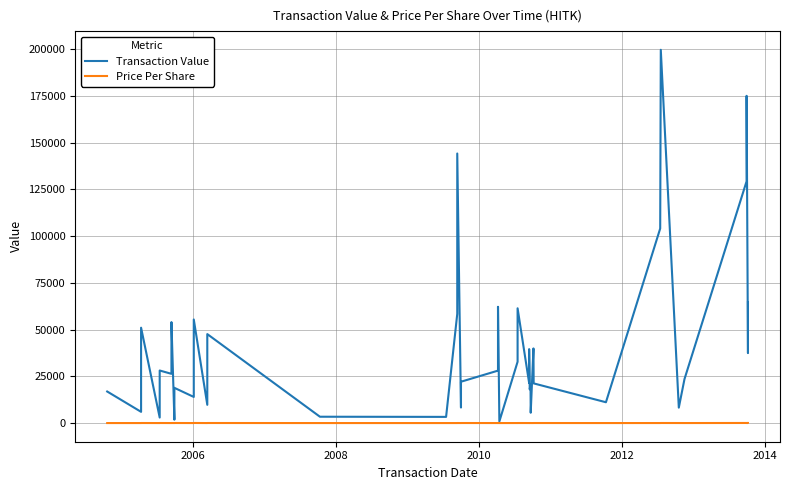

How many distinct data groups are displayed?

2